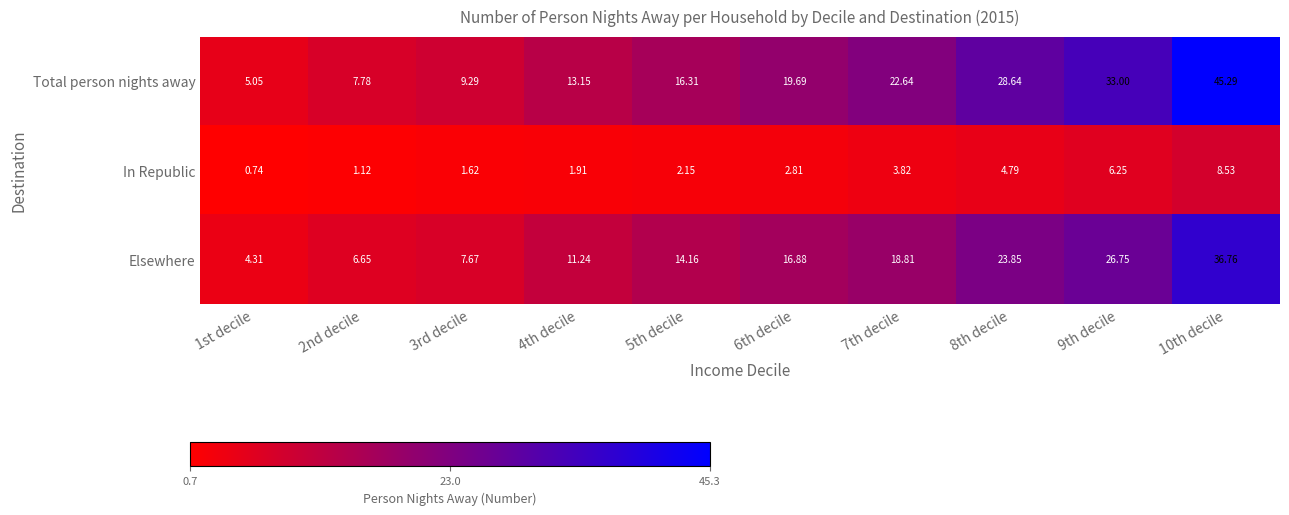

At 5th decile, list the series in order from smallest to largest.

In Republic, Elsewhere, Total person nights away